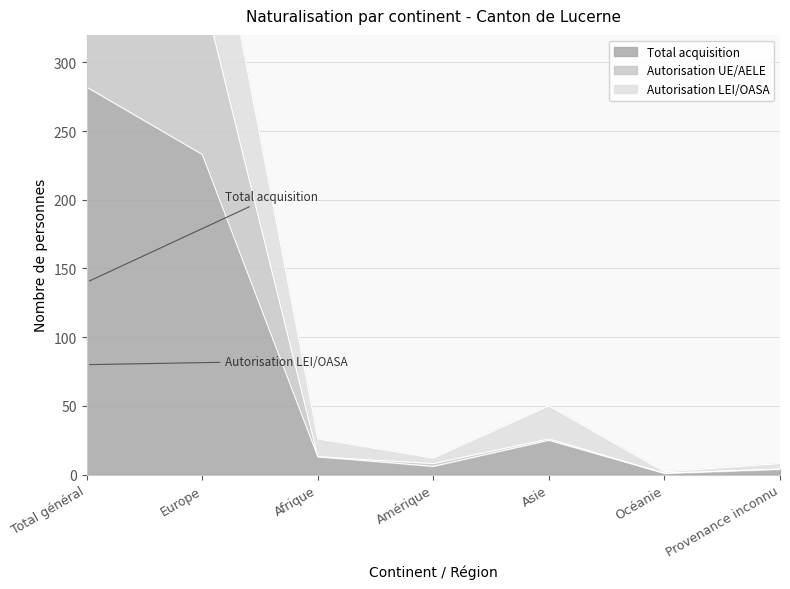

At which label does Autorisation LEI/OASA reach its peak?

Total général